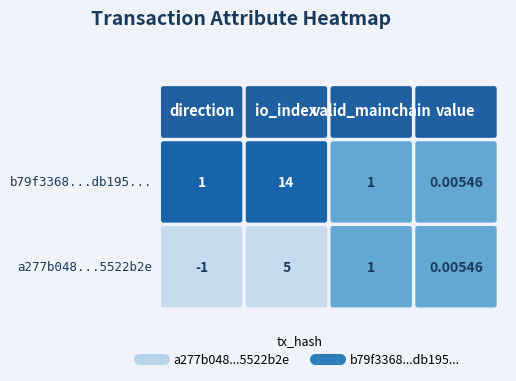

What is the spread (max minus min) of values at 0?

2